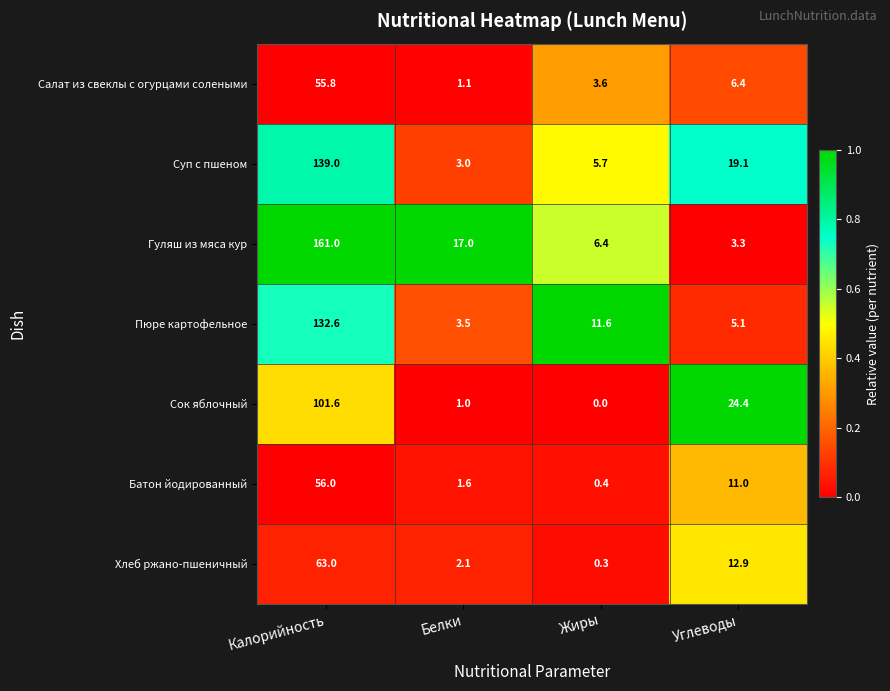

Rank the series at Жиры from lowest to highest value.

Сок яблочный, Хлеб ржано-пшеничный, Батон йодированный, Салат из свеклы с огурцами солеными, Суп с пшеном, Гуляш из мяса кур, Пюре картофельное